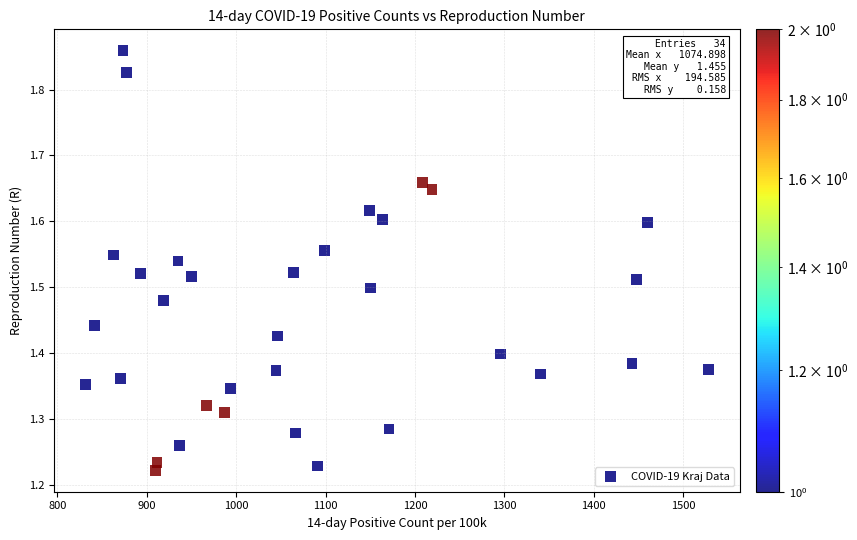

What is the range of Y values (max minus min)?

0.6